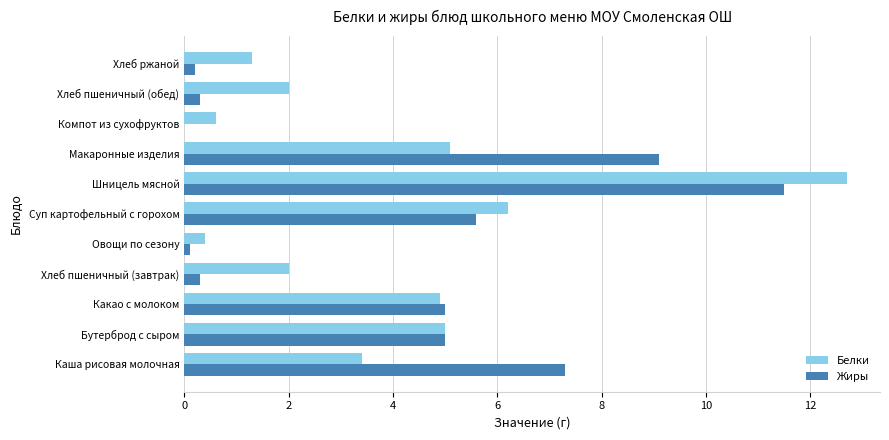

Read the Жиры value at Макаронные изделия.

9.1